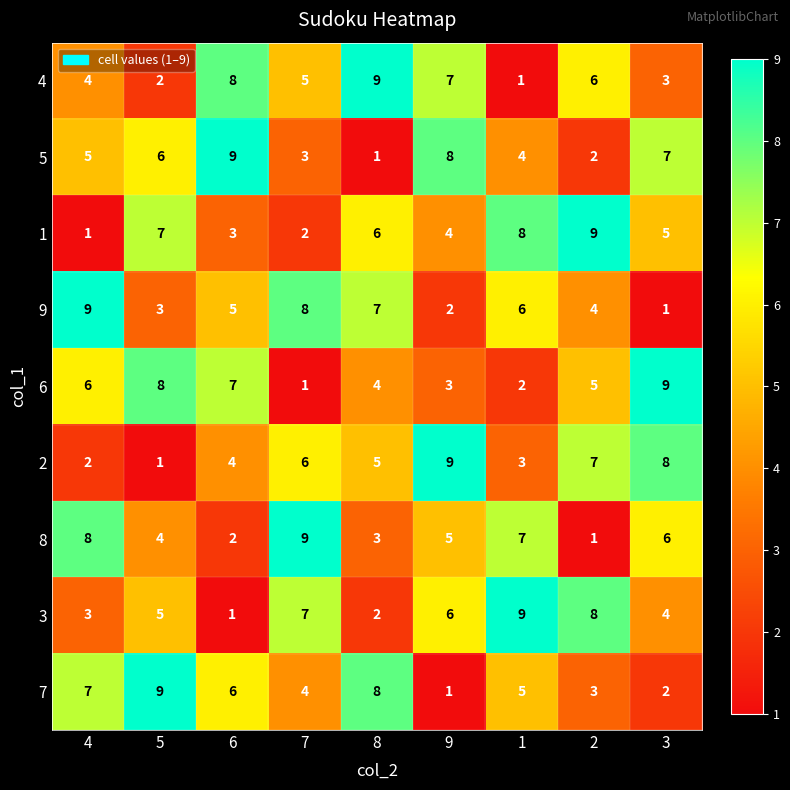

Which category has the highest value in the 2 series?

9